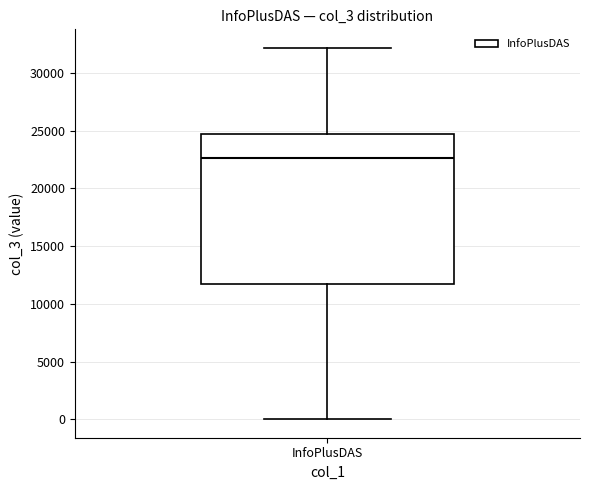

Where does the lower whisker of the box for InfoPlusDAS end on the y-axis? The values are not printed on the chart, so give them approximately, as read against the axis.

0